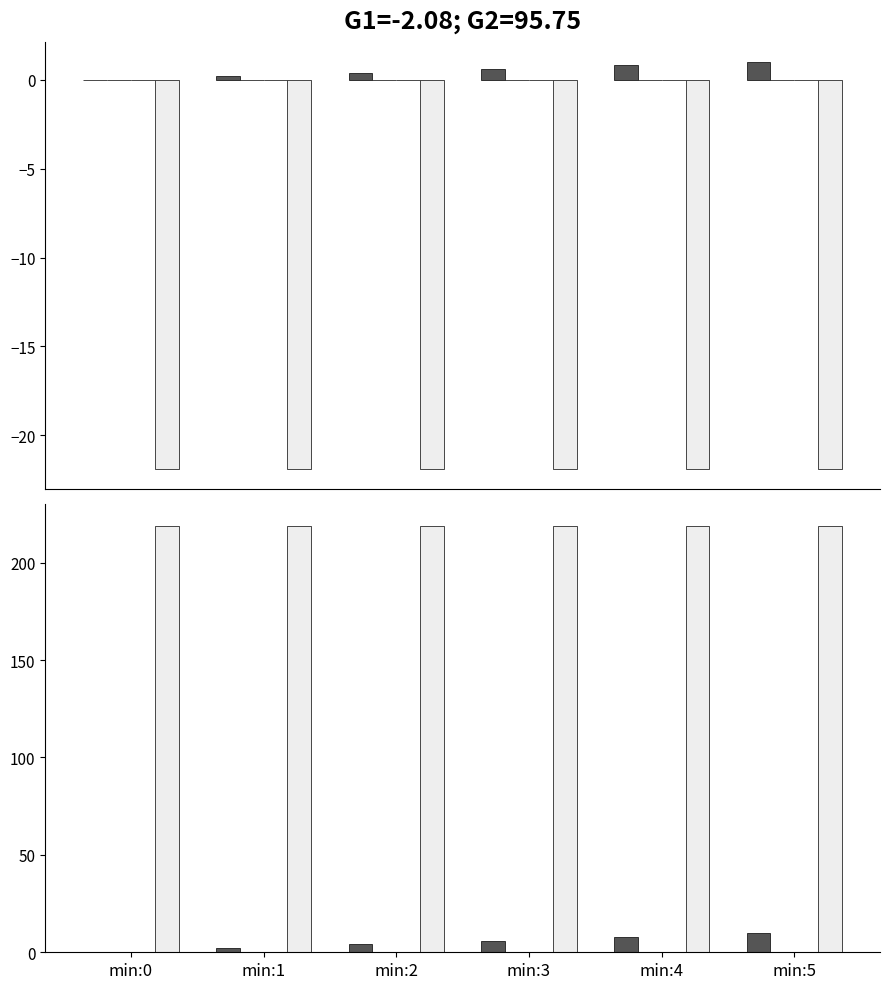

Reading left to right, what are all the values shown in this chart?

second: 0.0	2.0	4.0	6.0	8.0	10.0
hour: 0.0	0.0	0.0	0.0	0.0	0.0
fractional second: 0.0	0.0	0.0	0.0	0.0	0.0
intensity(dBm): 219.0	219.0	219.0	219.0	219.0	219.0